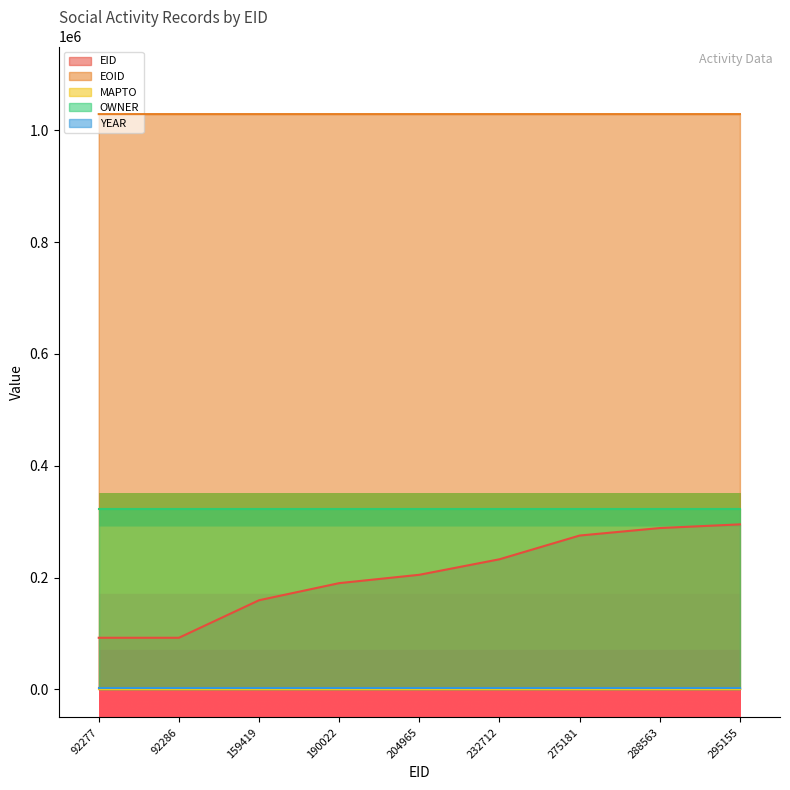

The value of EID at 288563 is 497166. True or false?

False